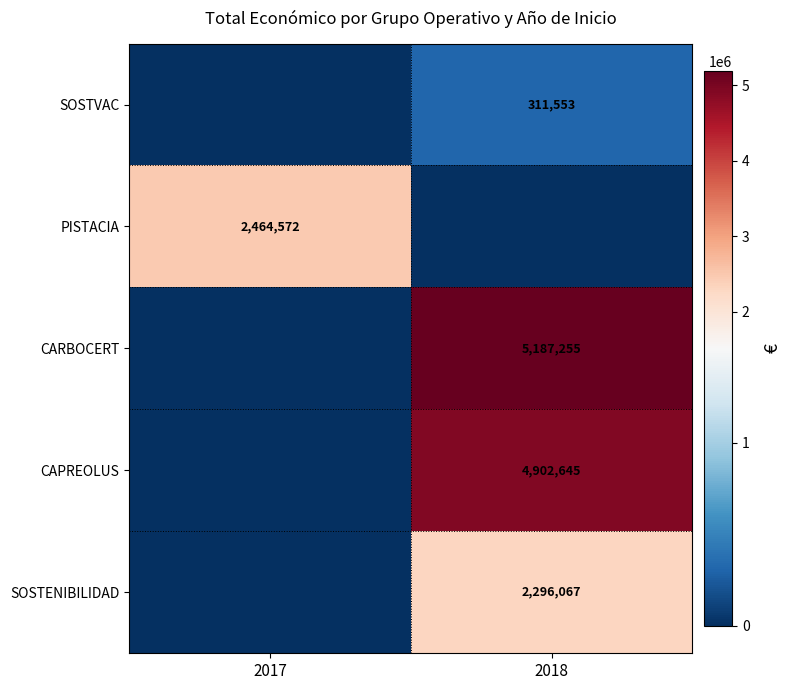

True or false: CARBOCERT has a value of 3604348 at 2018.

False